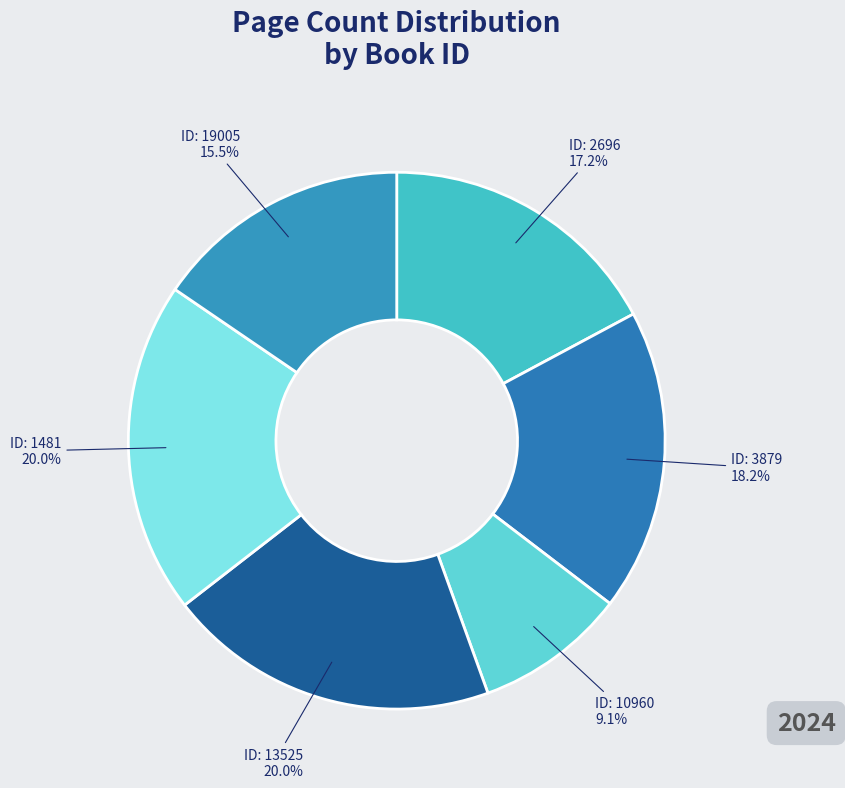

Which category has the smallest portion of the pie?

10960